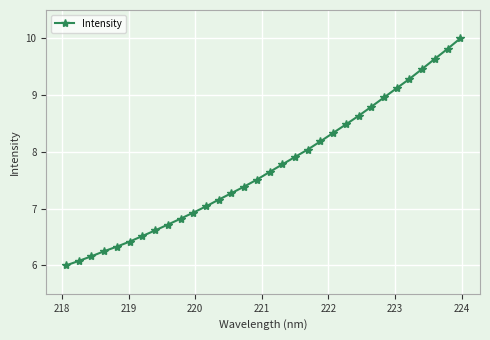

What is the difference between the second highest and minimum values?

3.8